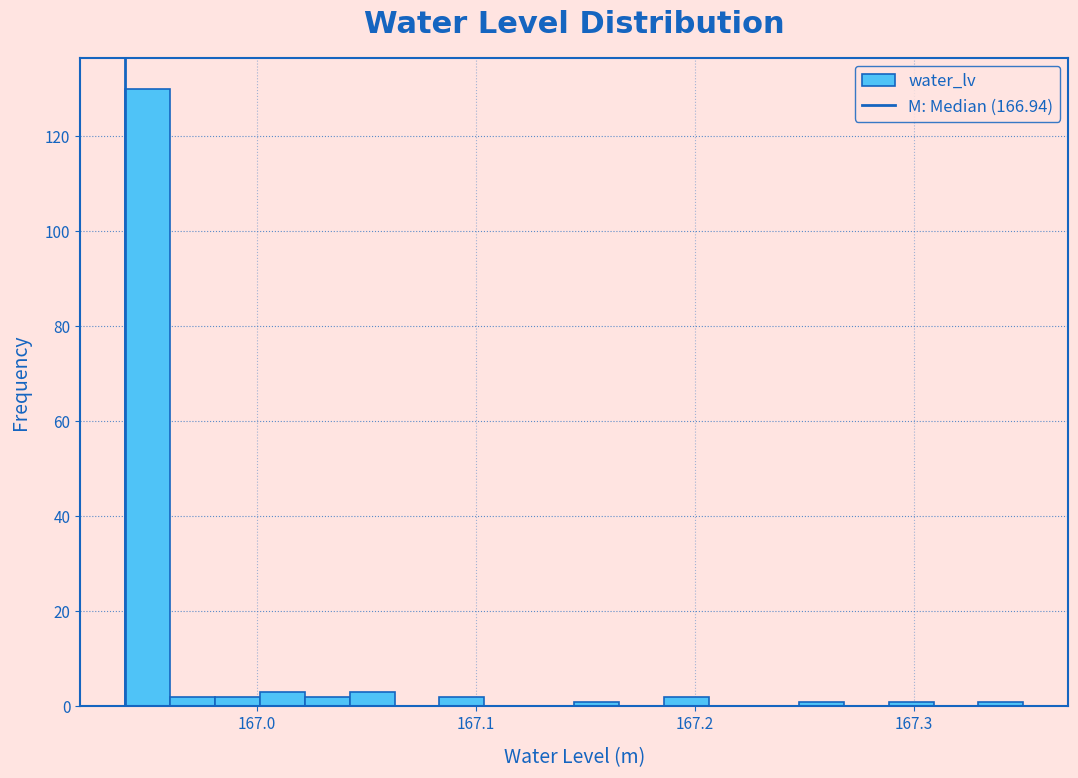

Around what value on the x-axis is the tallest bar? Give the approximate position of its centre, as read against the axis.

166.95